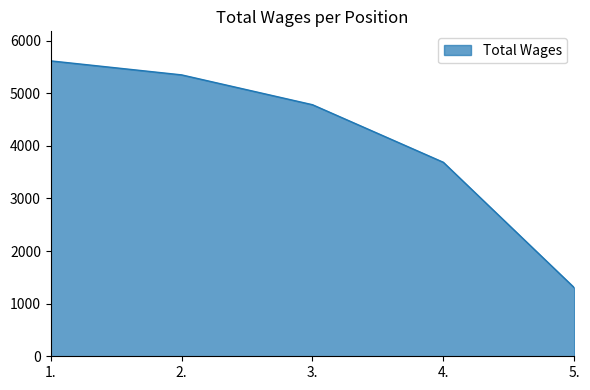

How many categories are shown in the chart?

5